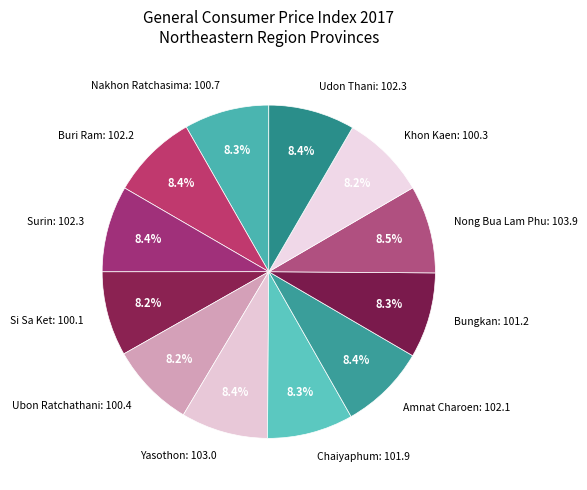

Is there any slice that represents more than half of the pie?

No